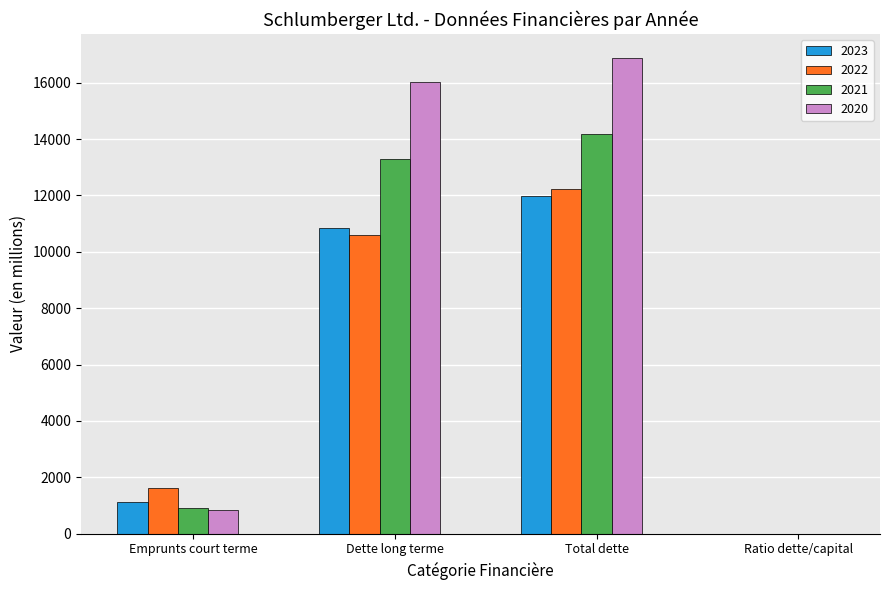

What is the highest value of the 2022 series?

12226.0